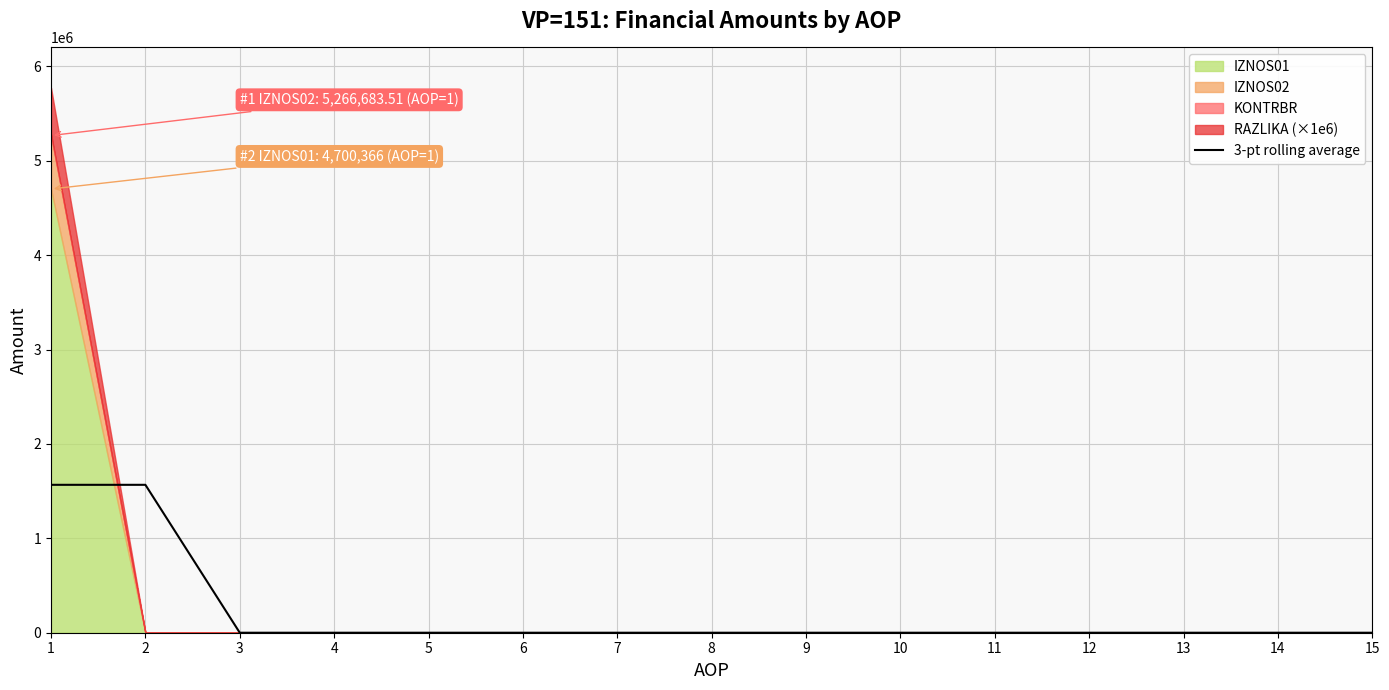

At which category does the chart reach its peak across all series?

1